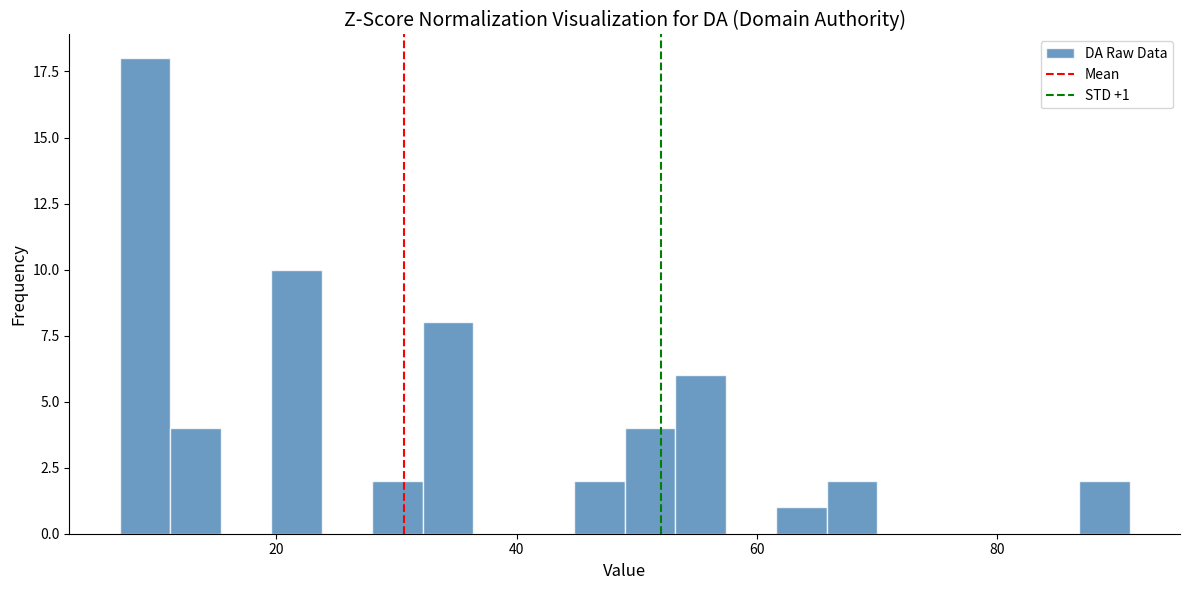

Read against the x-axis, roughly where is the centre of the tallest bar?

10